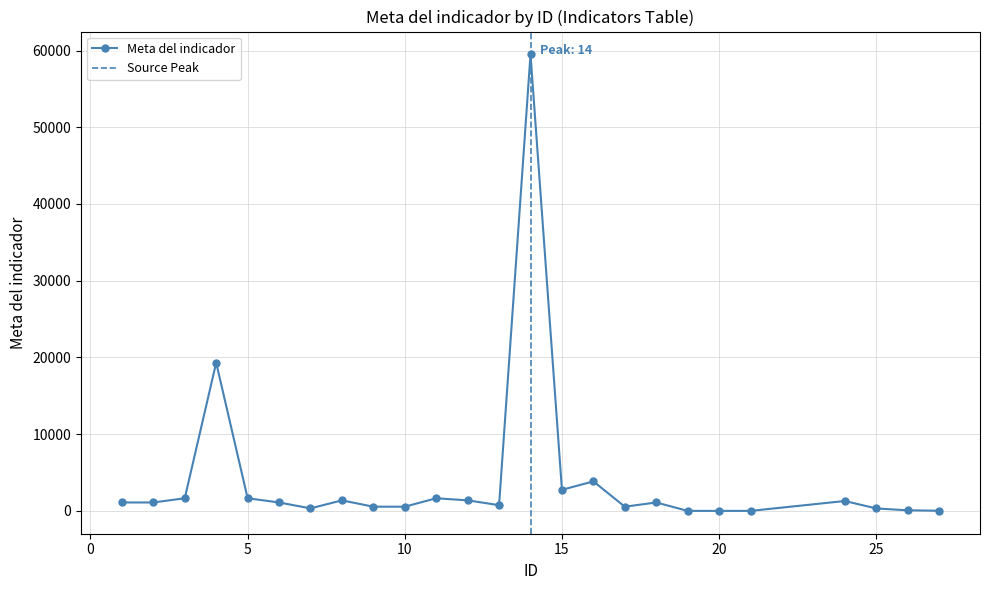

What is the difference between the maximum and second lowest values?

59496